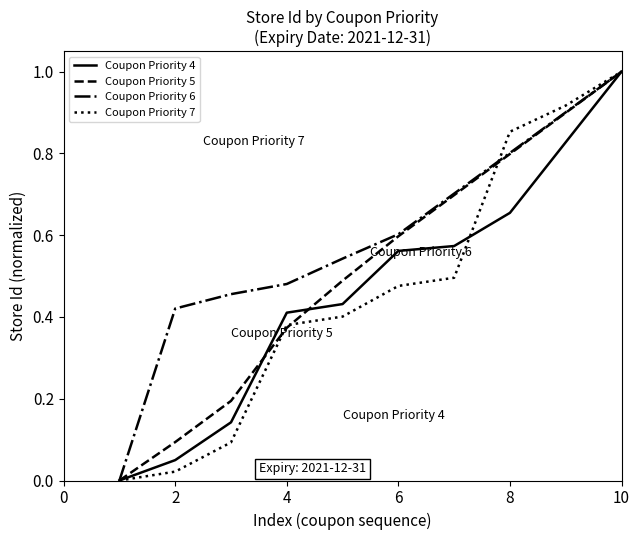

What is the maximum value for Coupon Priority 6?

1.0